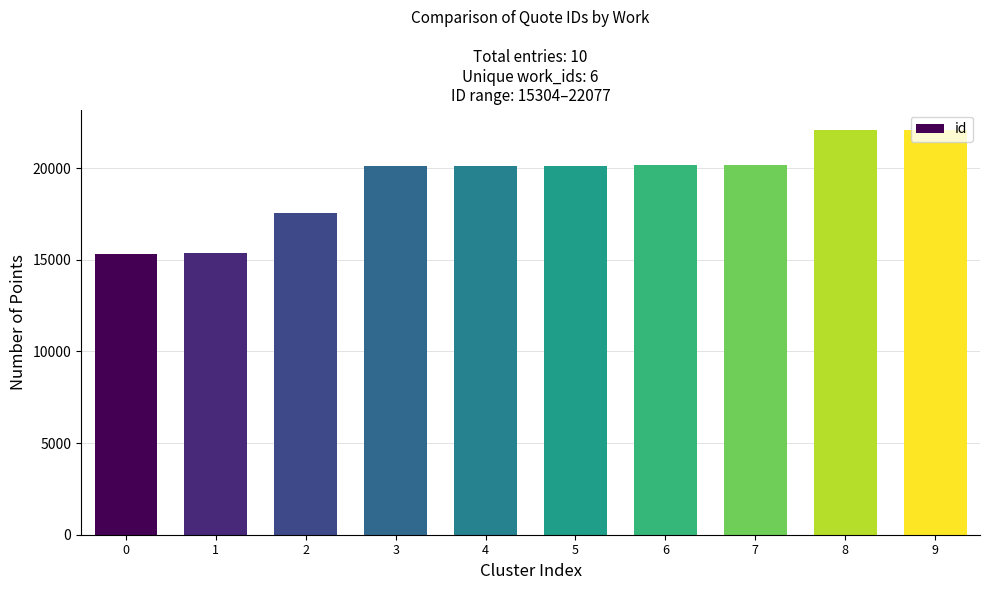

What is the value of the 1st bar from the left?

15304